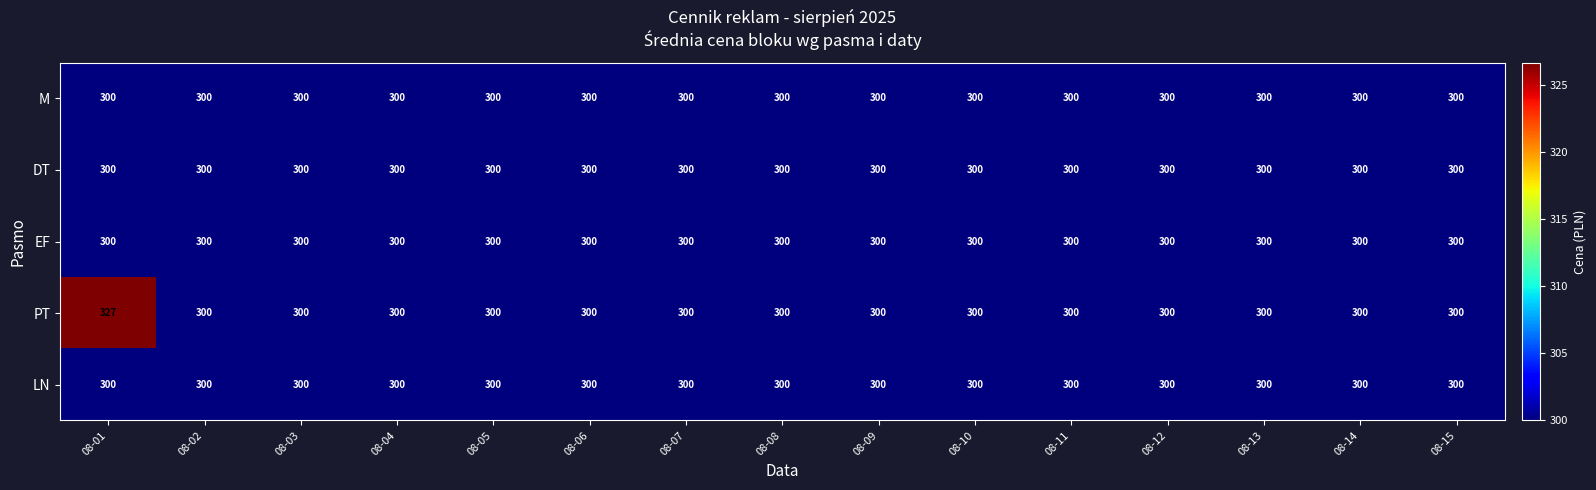

Count the number of categories in the chart.

15